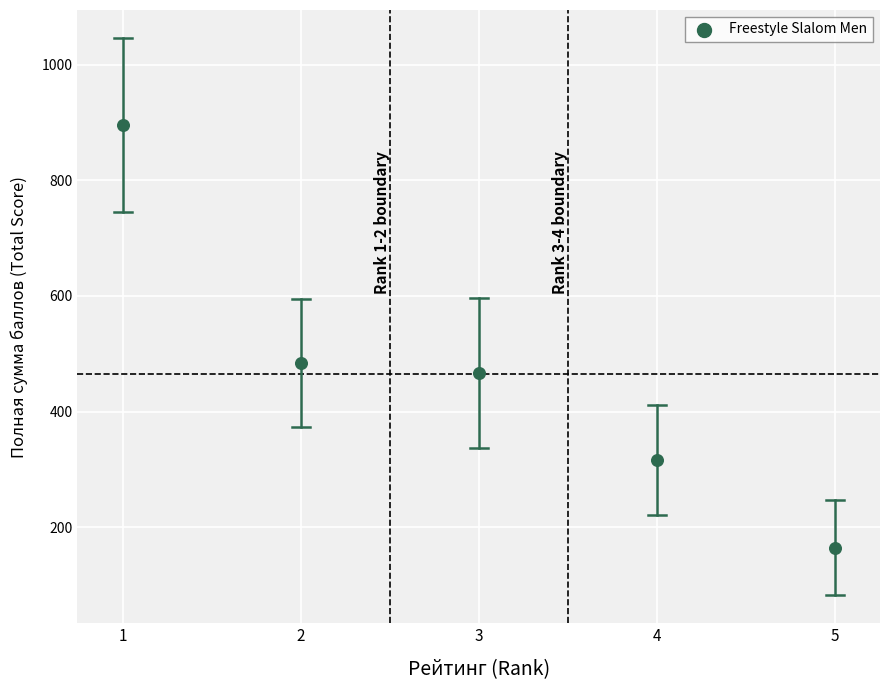

What Y value in the scatter plot is closest to 529?

484.3